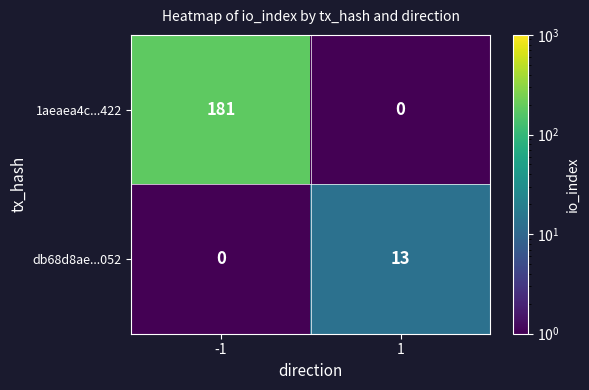

The value of db68d8ae...052 at 1 is 20. True or false?

False